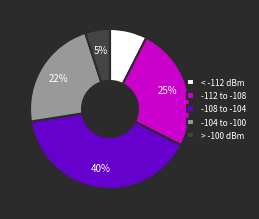

What is the ratio of the value at < -112 dBm to the value at -104 to -100?

0.3